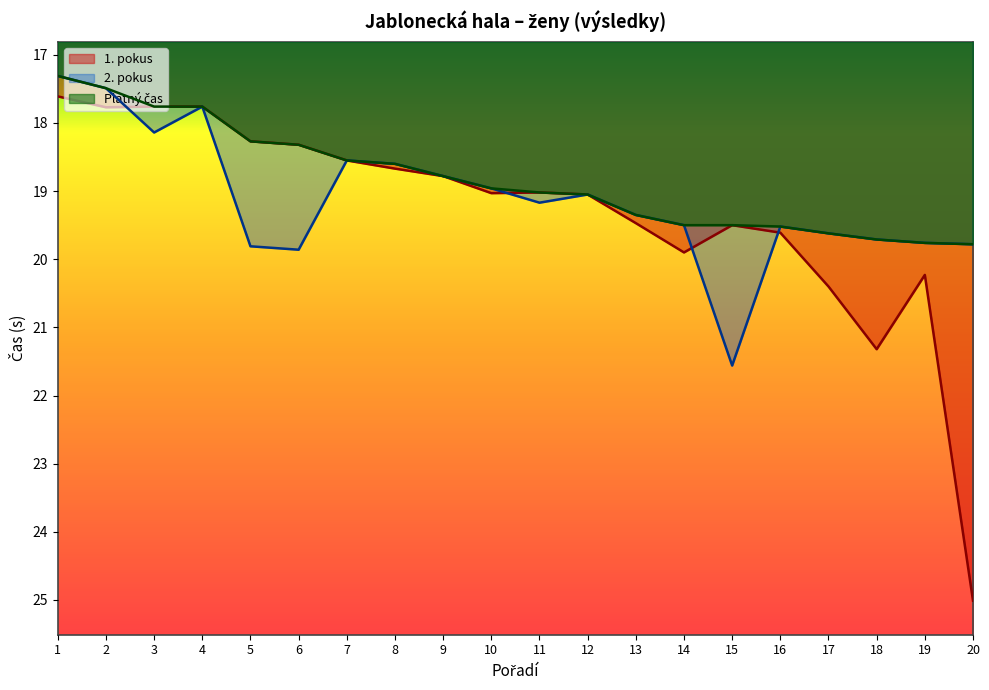

What is the minimum value for 1. pokus?

17.6